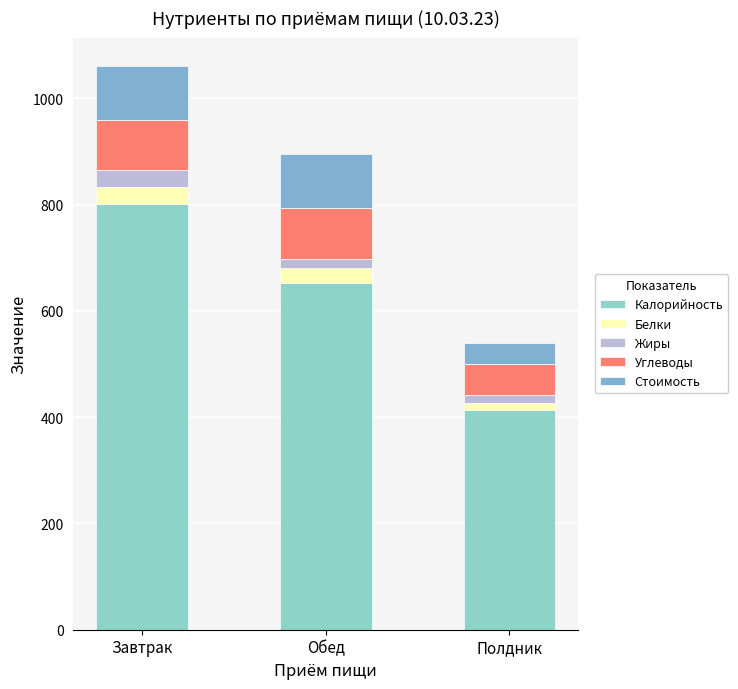

What is the difference between the maximum and minimum values in the Углеводы series?

38.0